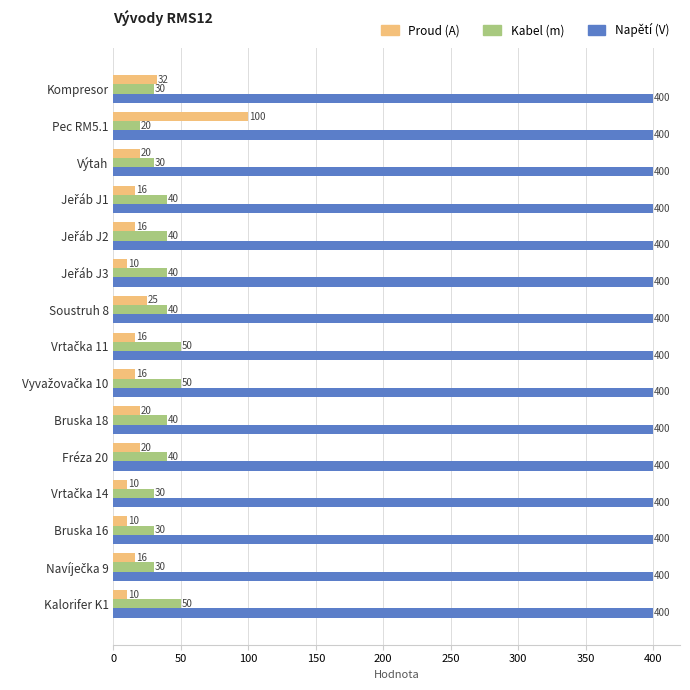

The value of Napětí (V) at Bruska 16 is 255. True or false?

False